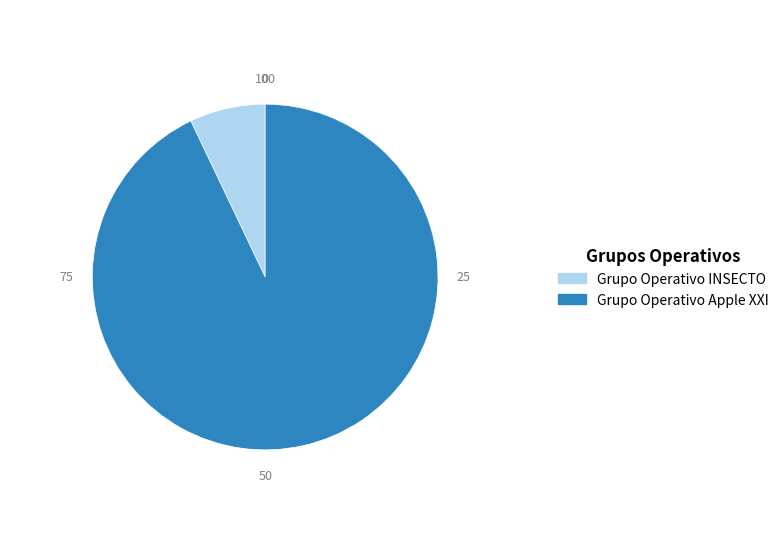

Do Grupo Operativo Apple XXI and Grupo Operativo INSECTO together represent more than half of the pie?

Yes